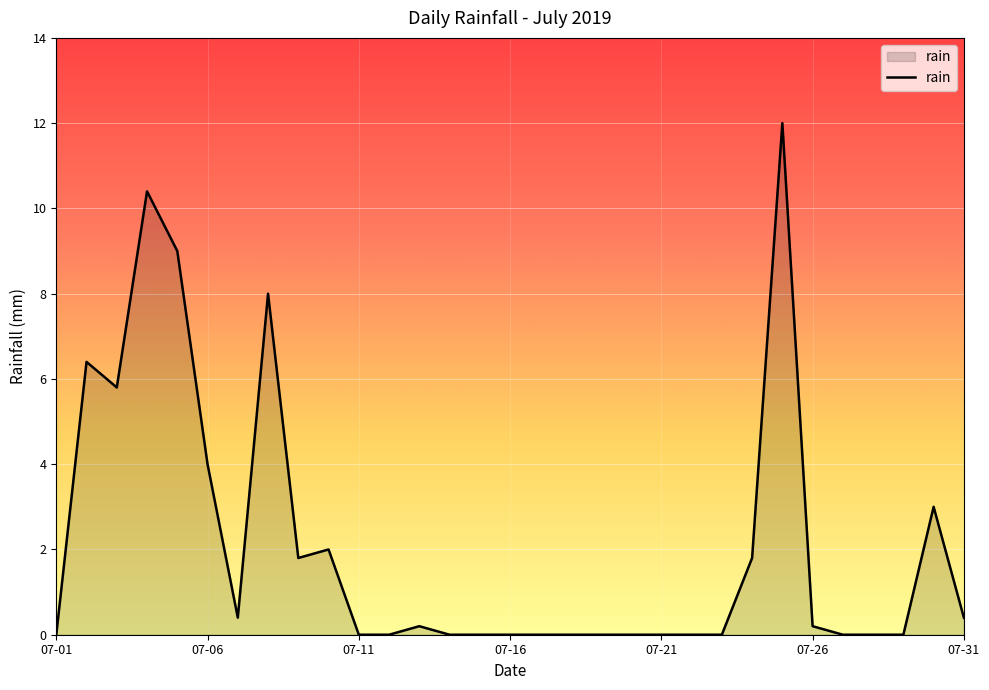

What is the difference between the maximum and minimum values?

12.0